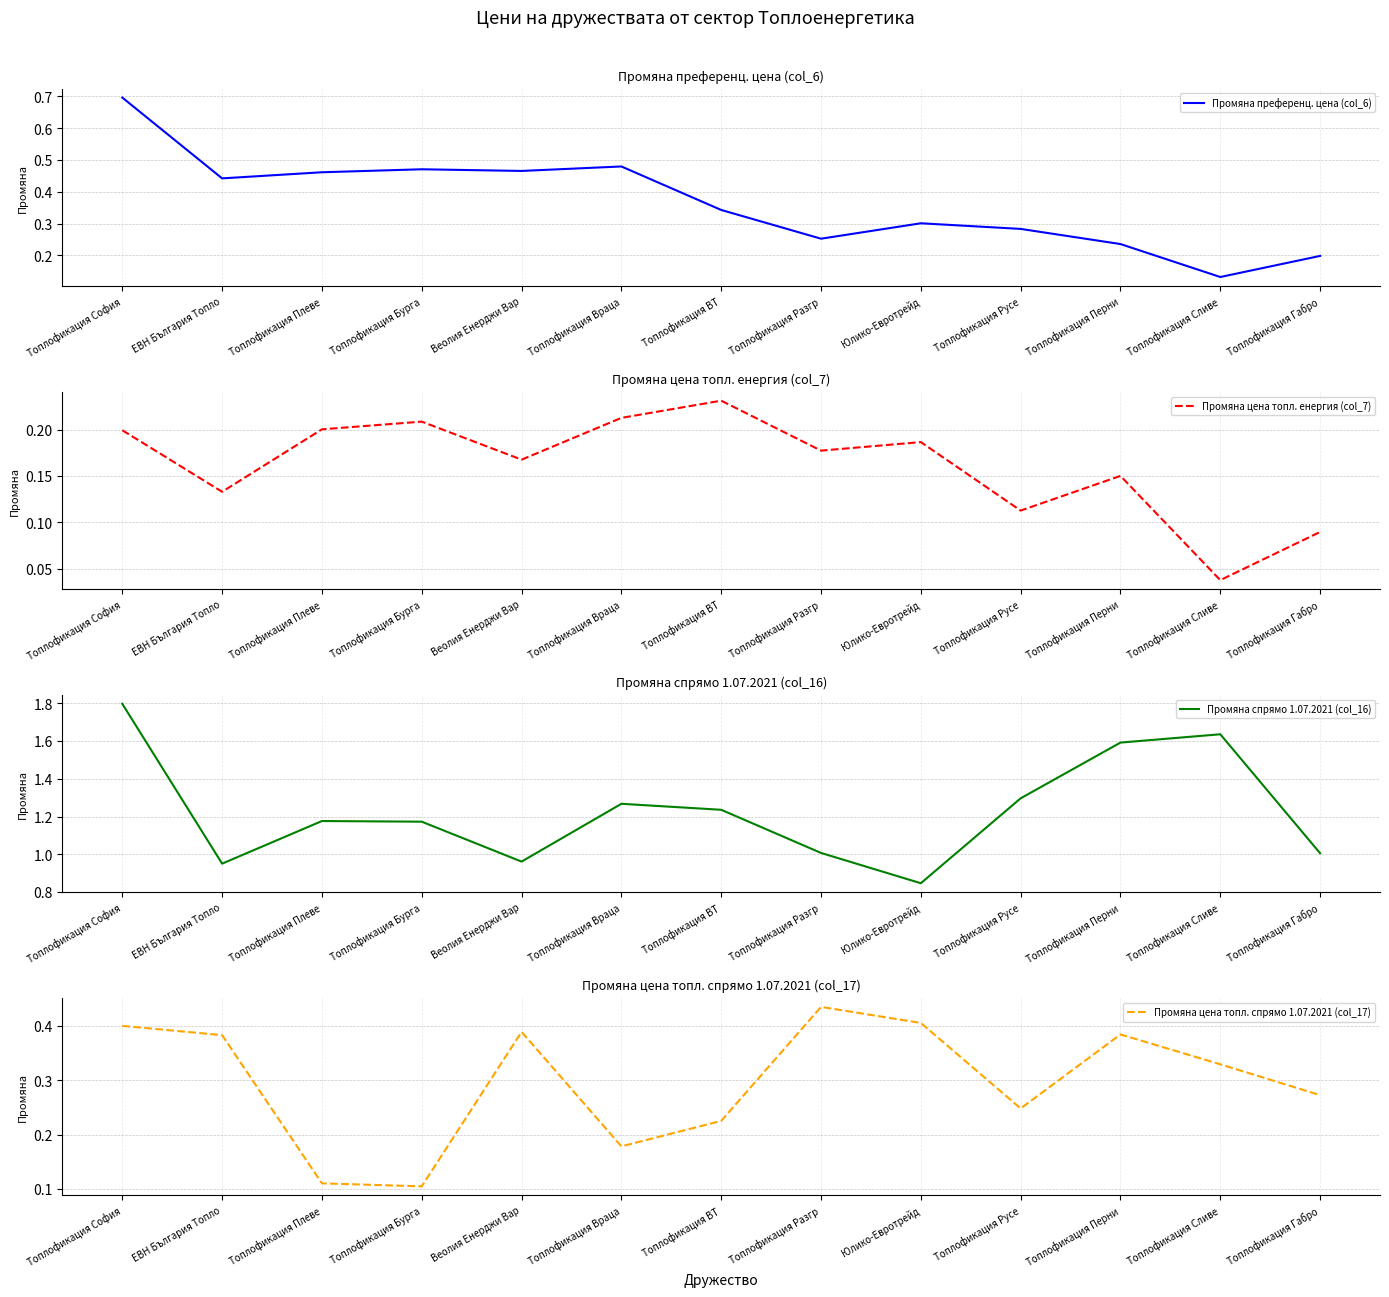

True or false: Промяна спрямо 1.07.2021 (col_16) has a value of 2.8 at Топлофикация Перни.

False